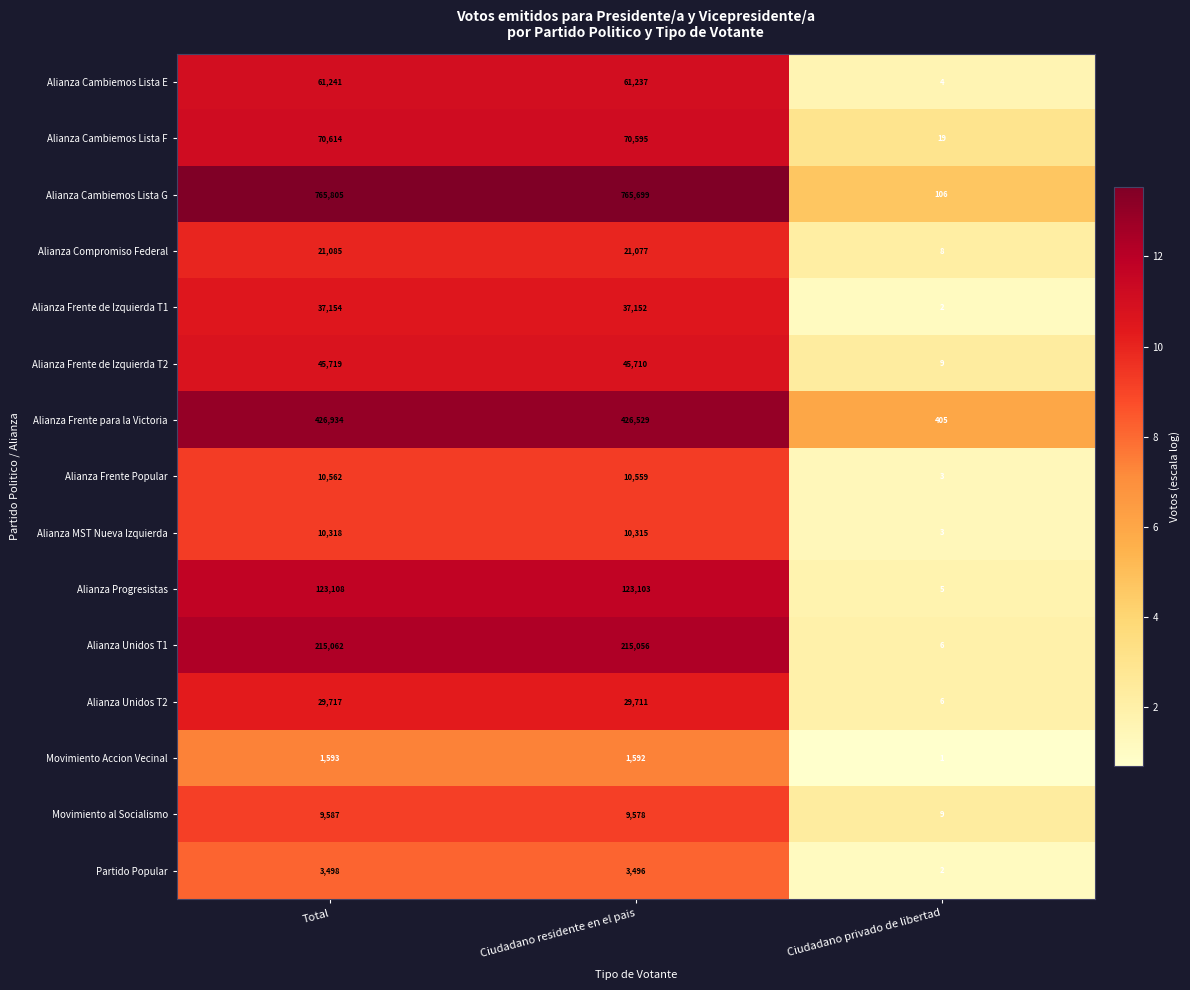

Is it true that Alianza Frente de Izquierda T2 equals 14 at Ciudadano privado de libertad?

False